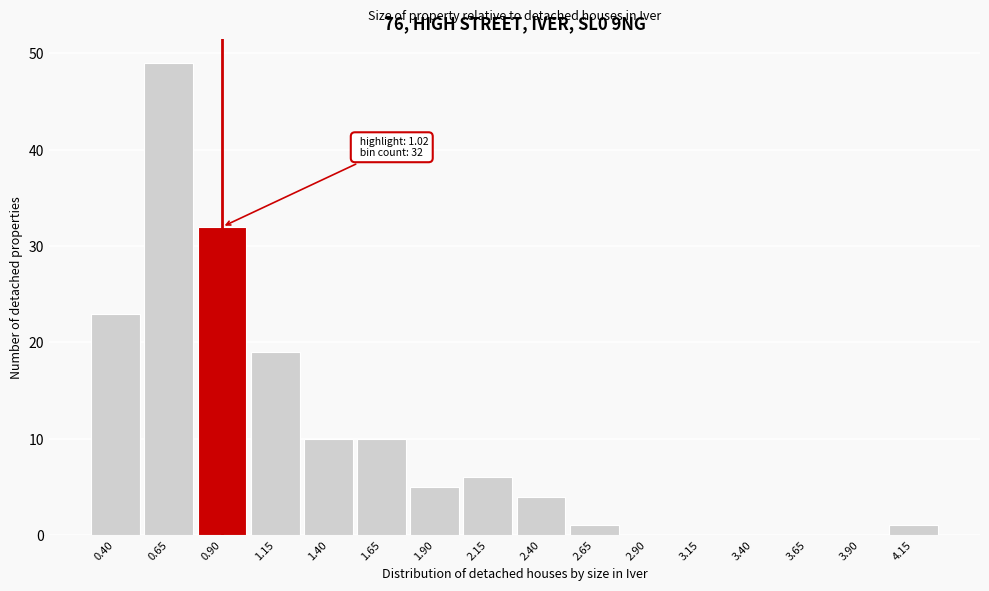

Reading left to right, extract all data points from this chart.

0.40=23	0.65=49	0.90=32	1.15=19	1.40=10	1.65=10	1.90=5	2.15=6	2.40=4	2.65=1	2.90=0	3.15=0	3.40=0	3.65=0	3.90=0	4.15=1